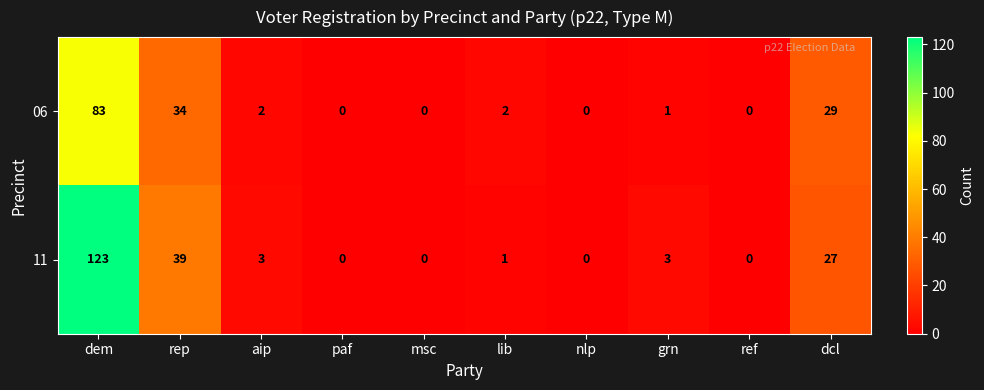

Between aip and lib, which series saw the biggest shift?

11